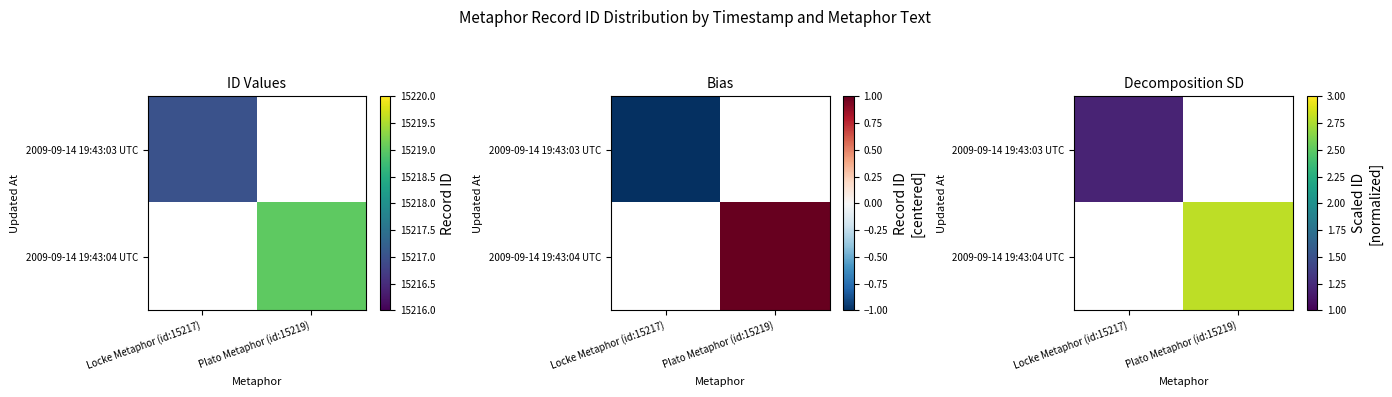

Is it true that 2009-09-14 19:43:04 UTC equals 2.8 at Plato Metaphor (id:15219)?

True